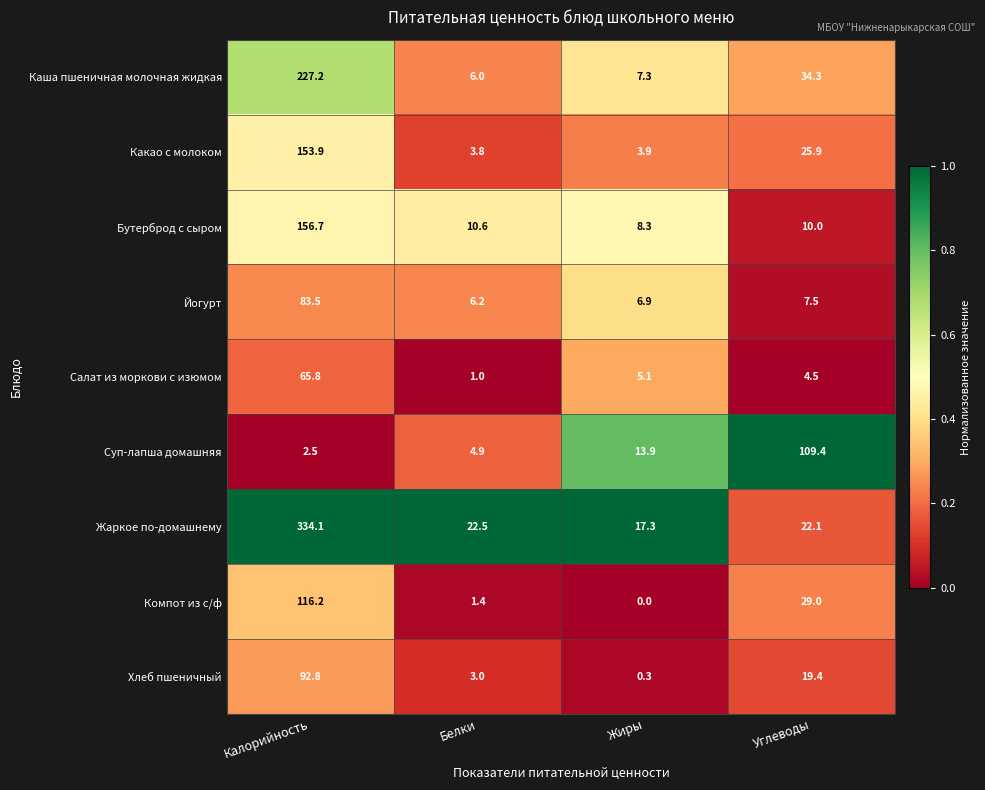

What is the sum of all Суп-лапша домашняя values?

130.7